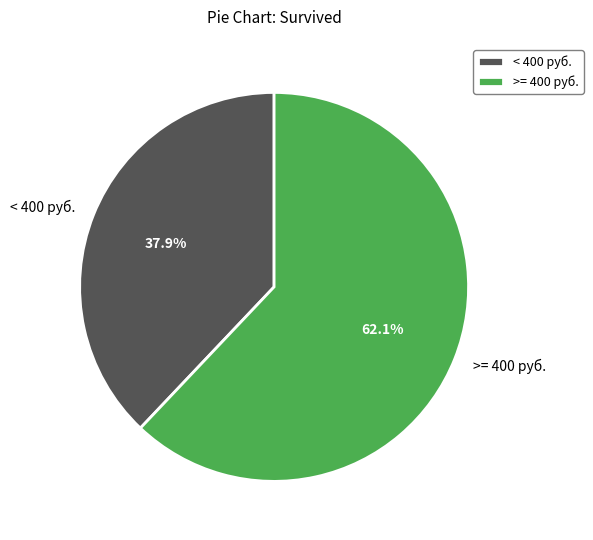

Which has a higher value, < 400 руб. or >= 400 руб.?

>= 400 руб.